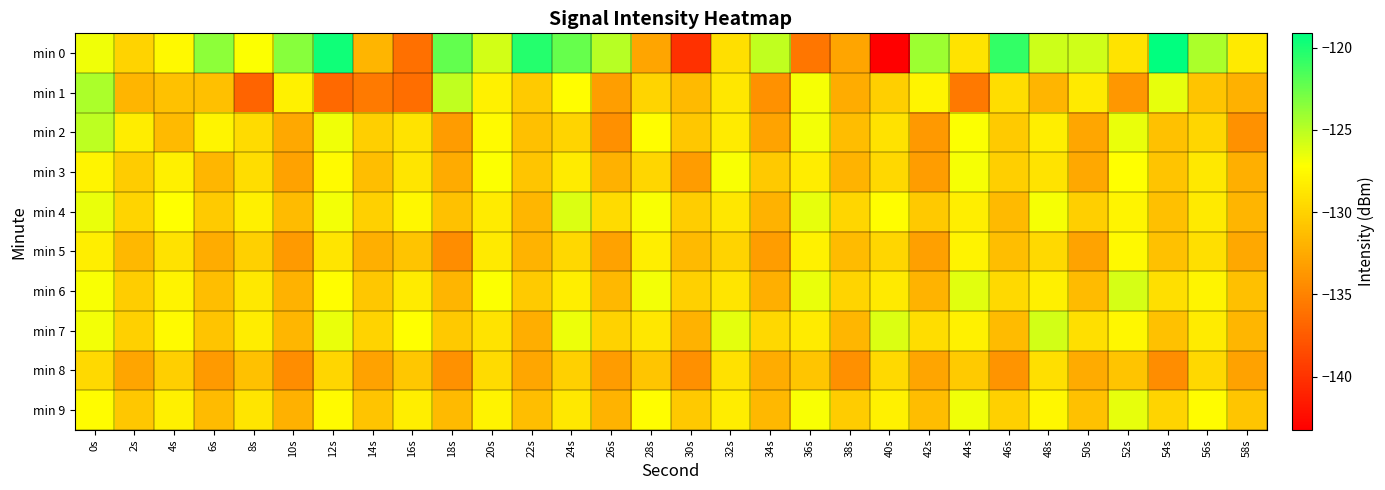

List the series in order of their peak value, highest first.

min 0, min 1, min 2, min 7, min 6, min 4, min 9, min 3, min 5, min 8